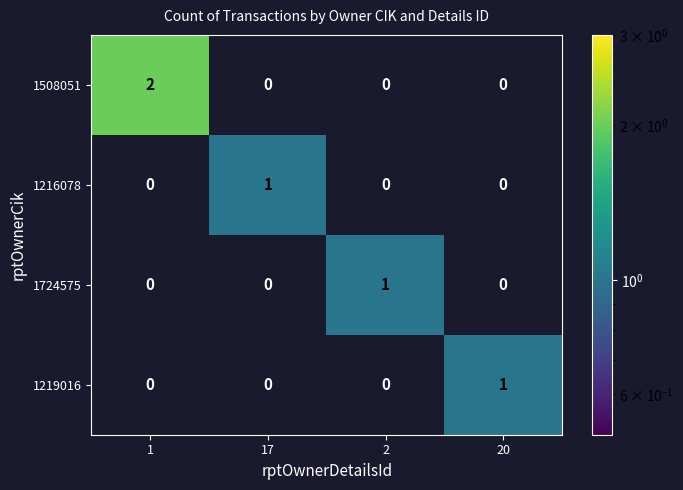

Reading left to right, extract all data points from this chart.

1508051: 2	0	0	0
1216078: 0	1	0	0
1724575: 0	0	1	0
1219016: 0	0	0	1